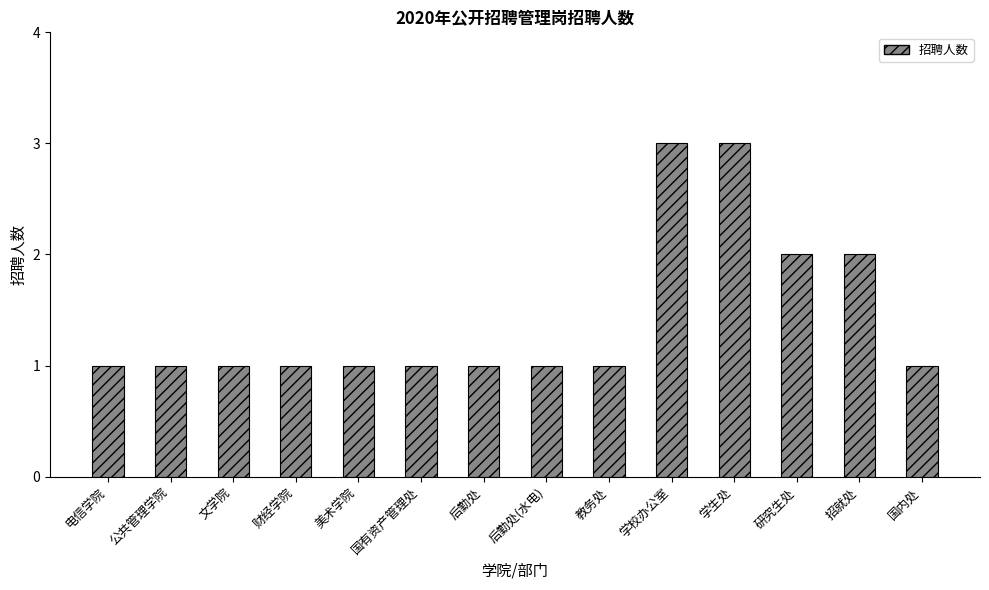

What is the label of the 9th bar from the right?

国有资产管理处